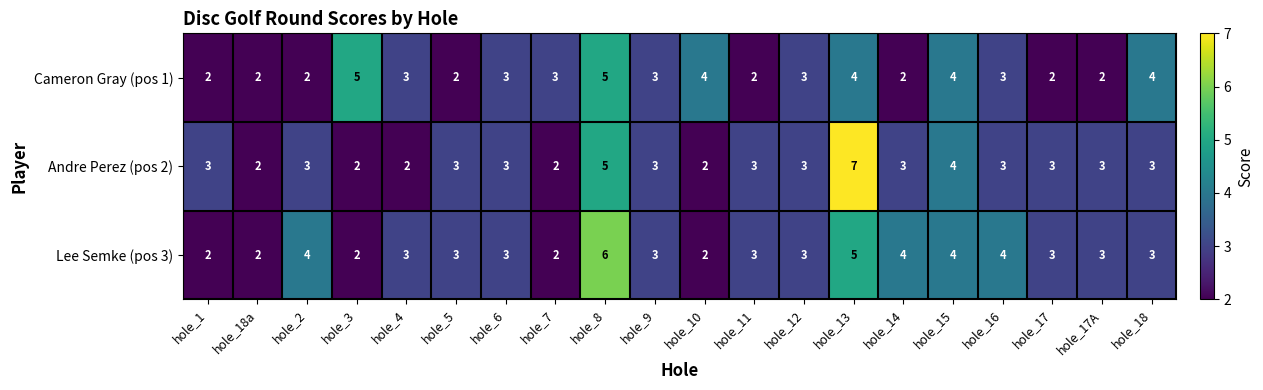

Which series changed the most between hole_3 and hole_8?

Lee Semke (pos 3)